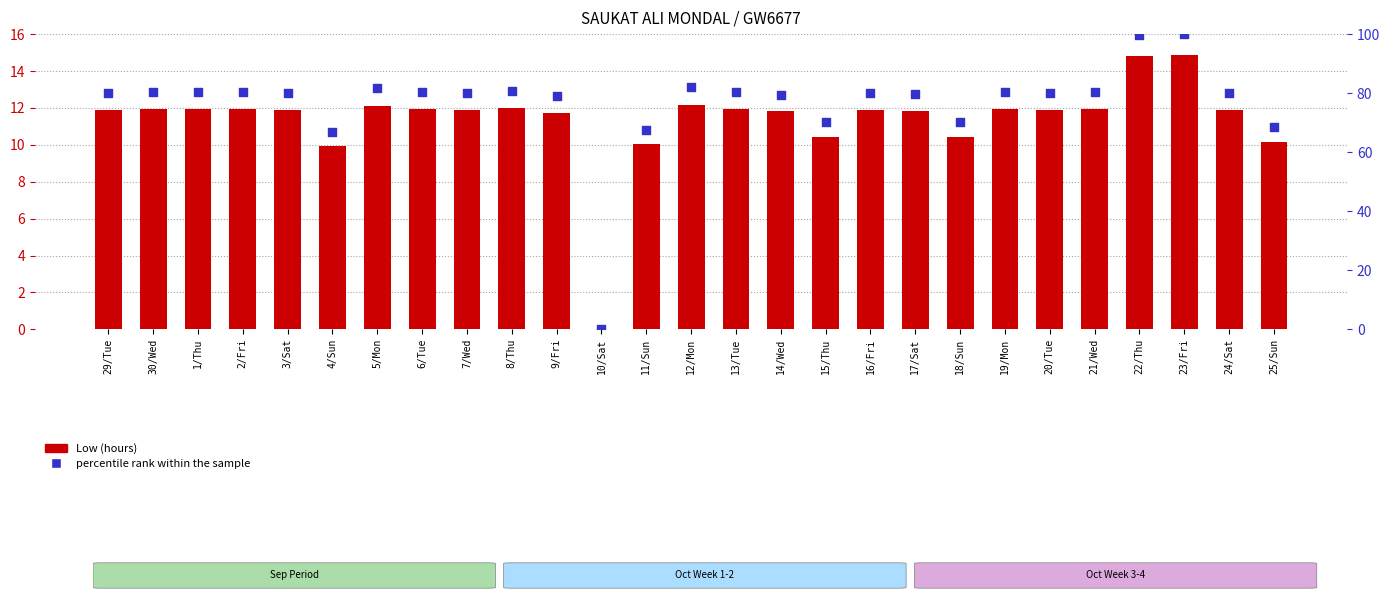

Which series has the largest Y range (max minus min)?

percentile rank within the sample